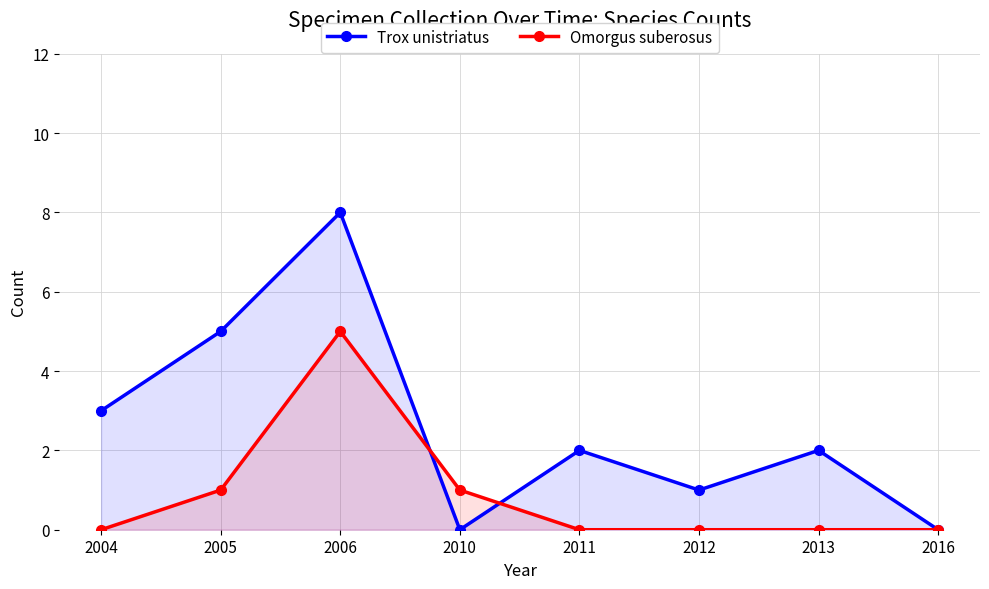

Where do Trox unistriatus and Omorgus suberosus first cross each other?

2006 and 2010